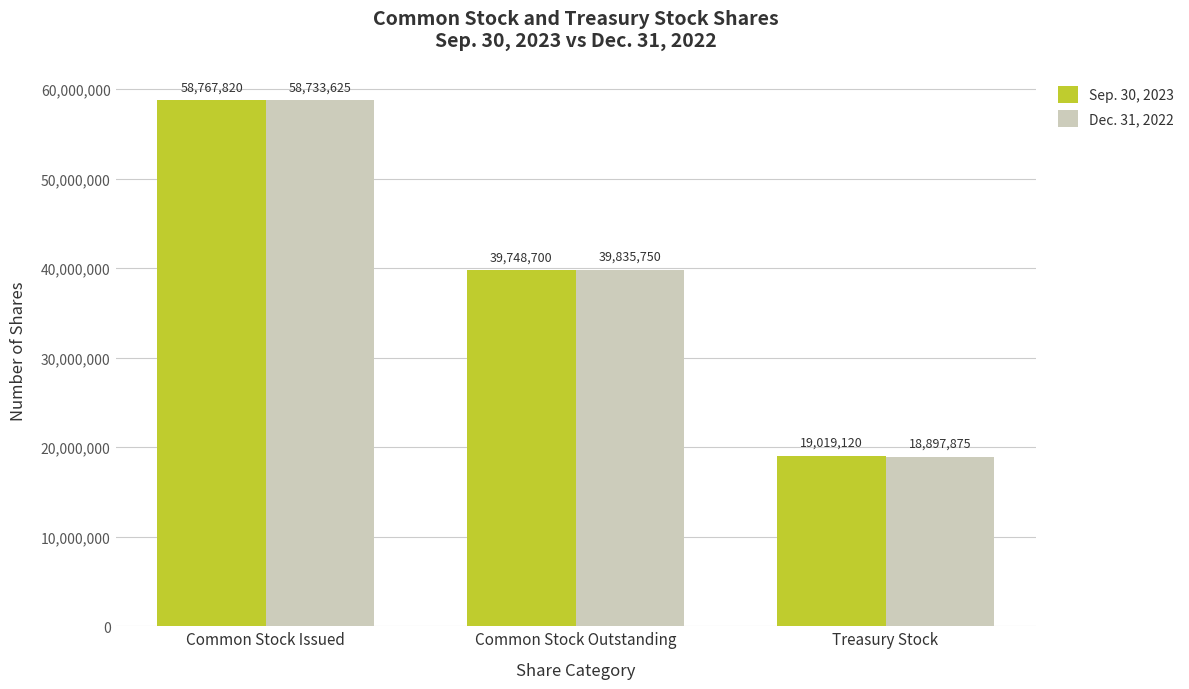

How many categories are shown in the chart?

3